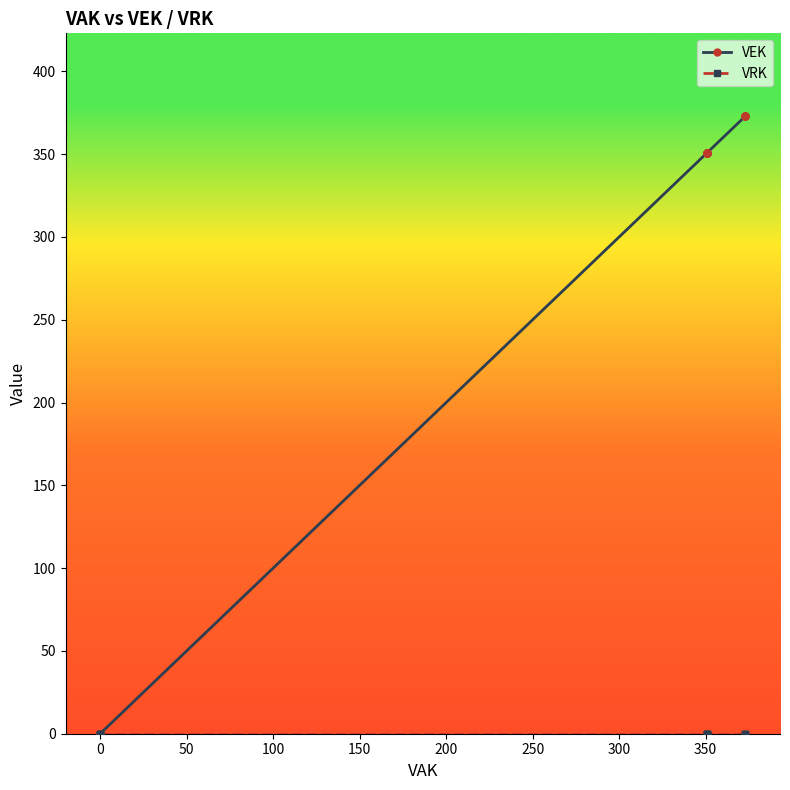

Rank the series by their maximum value, from highest to lowest.

VEK, VRK